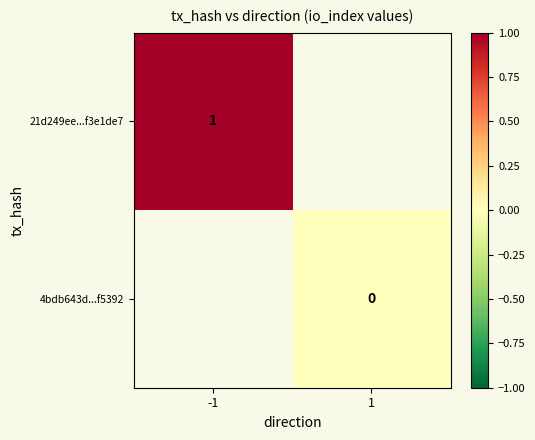

Which label corresponds to the largest value in the chart?

-1